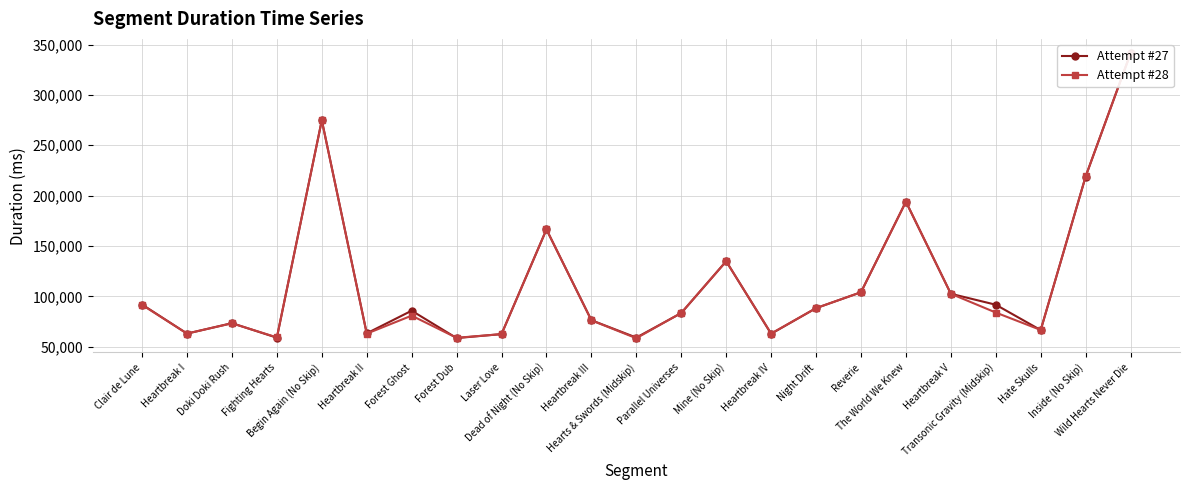

How many interior local peaks does the Attempt #27 series have?

6